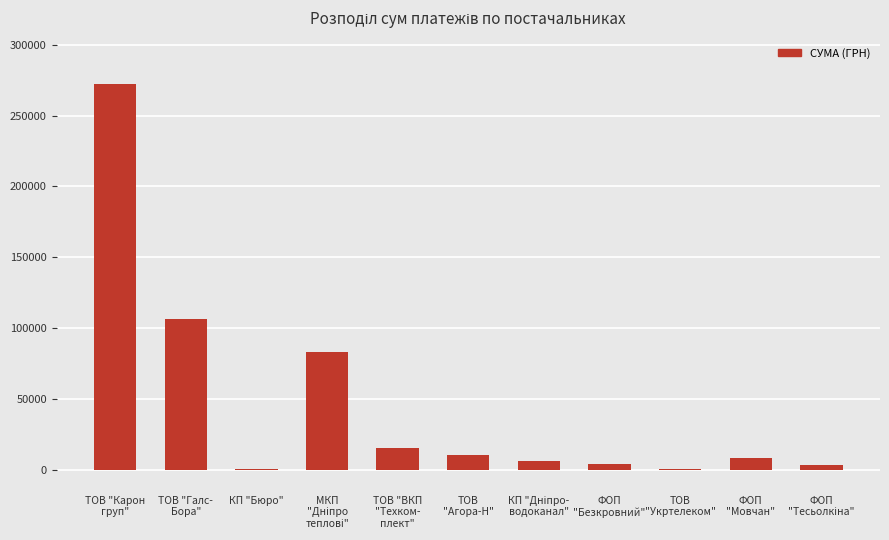

What is the sum of all values?

508613.0